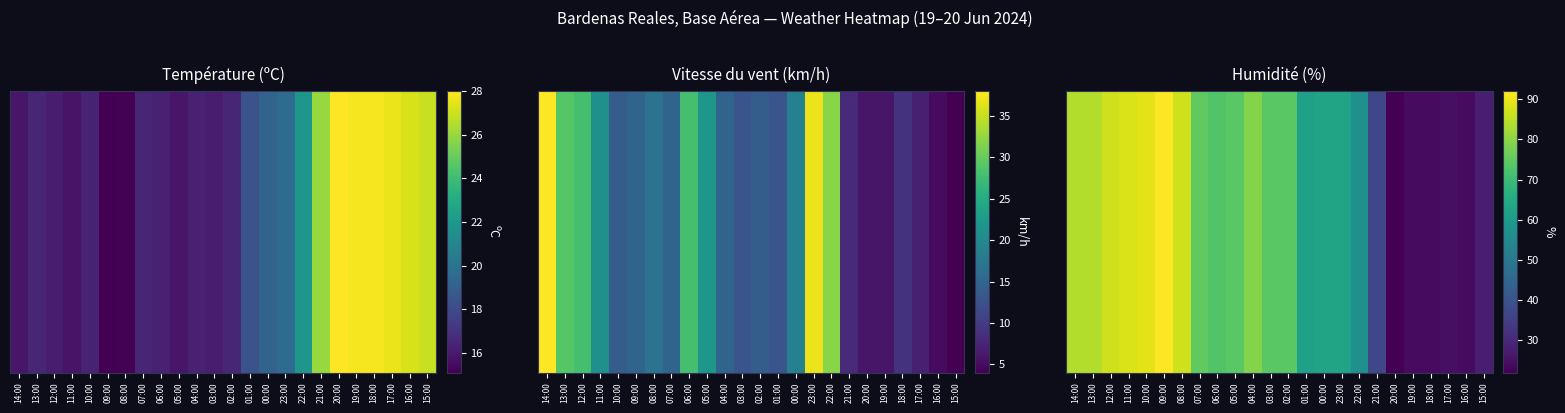

How many values are below 74?

12